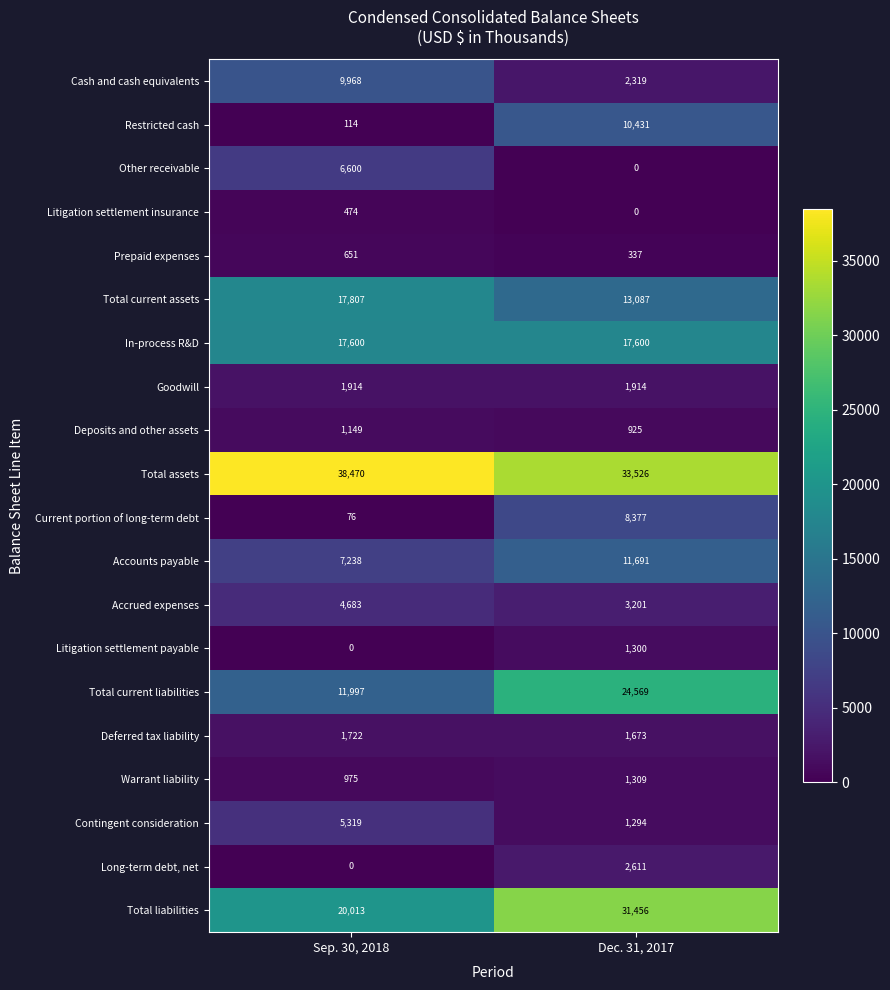

At which category is the sum across all series the highest?

Dec. 31, 2017